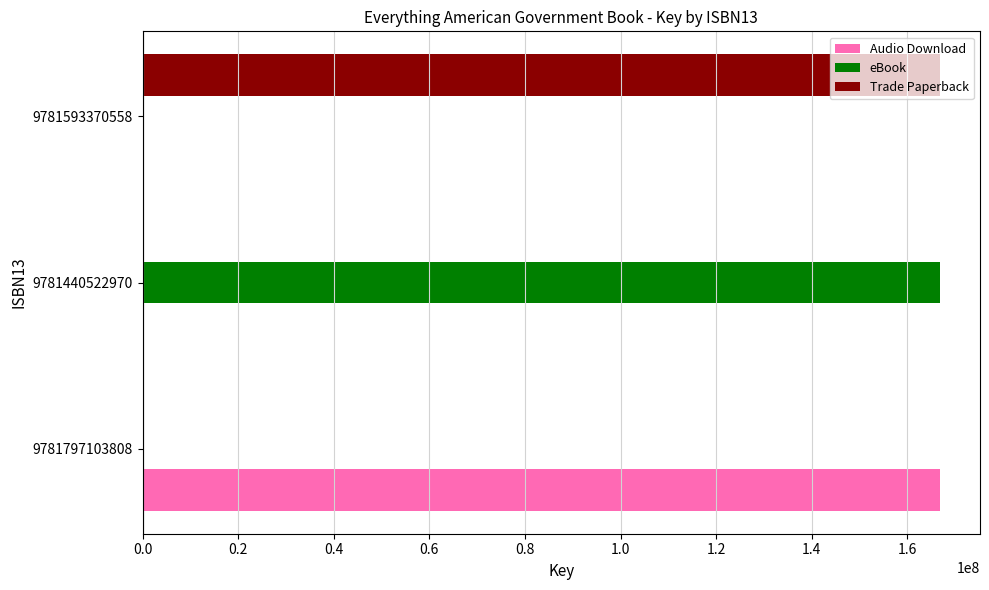

The value of eBook at 9781440522970 is 166823895. True or false?

True